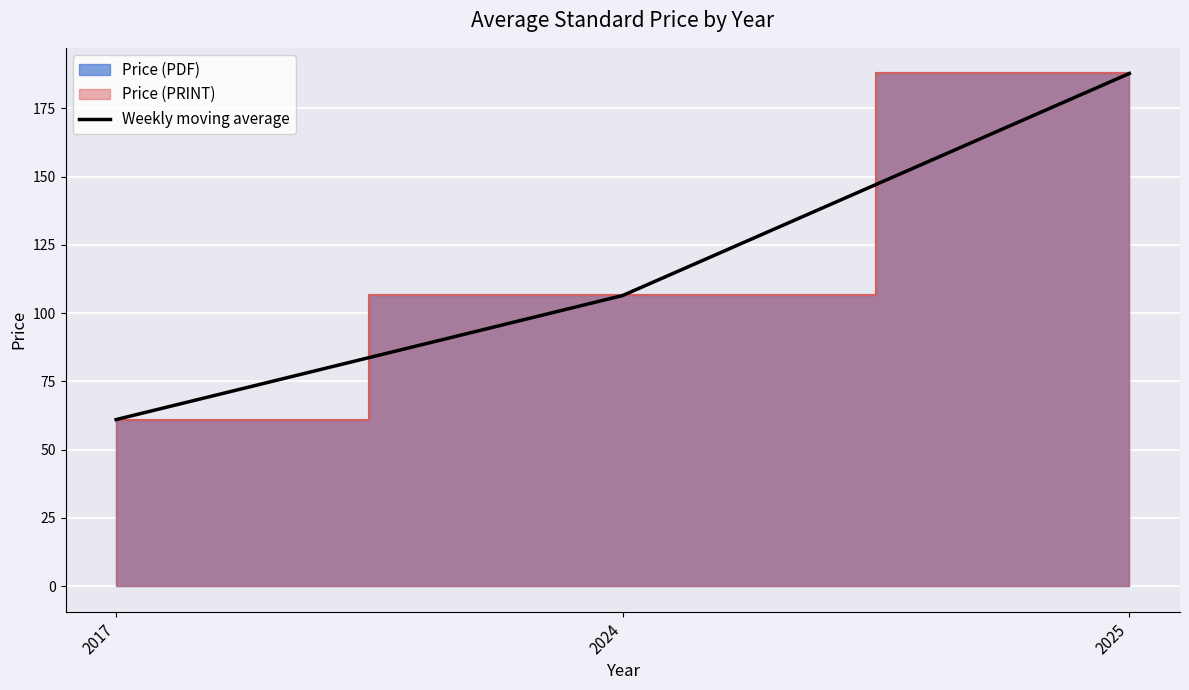

Rank the categories by value from lowest to highest.

2017, 2024, 2025